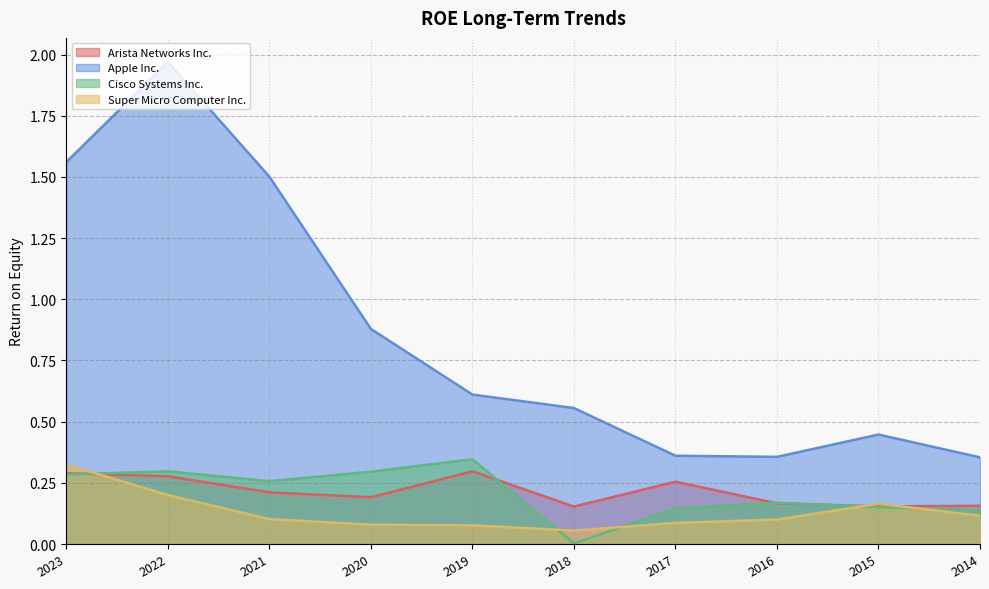

Count the number of data series in this chart.

4